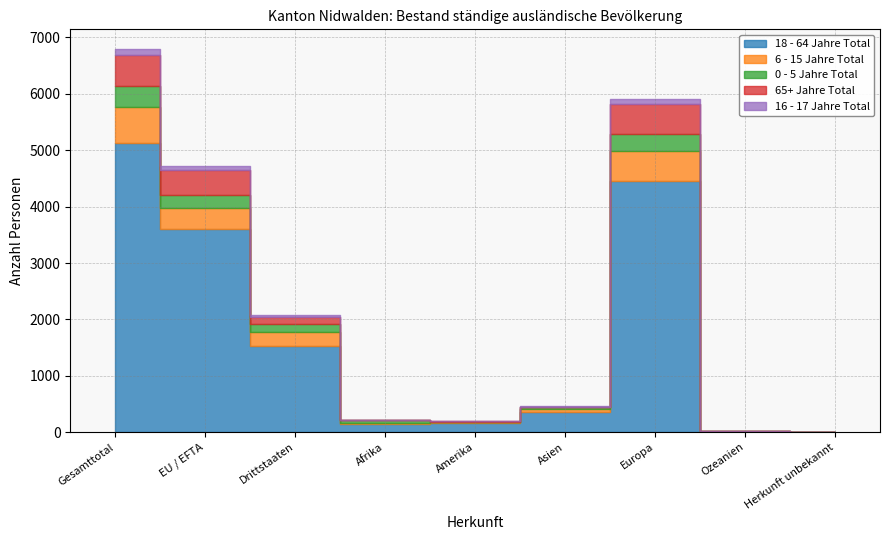

True or false: 0 - 5 Jahre Total has a value of 37 at Afrika.

True